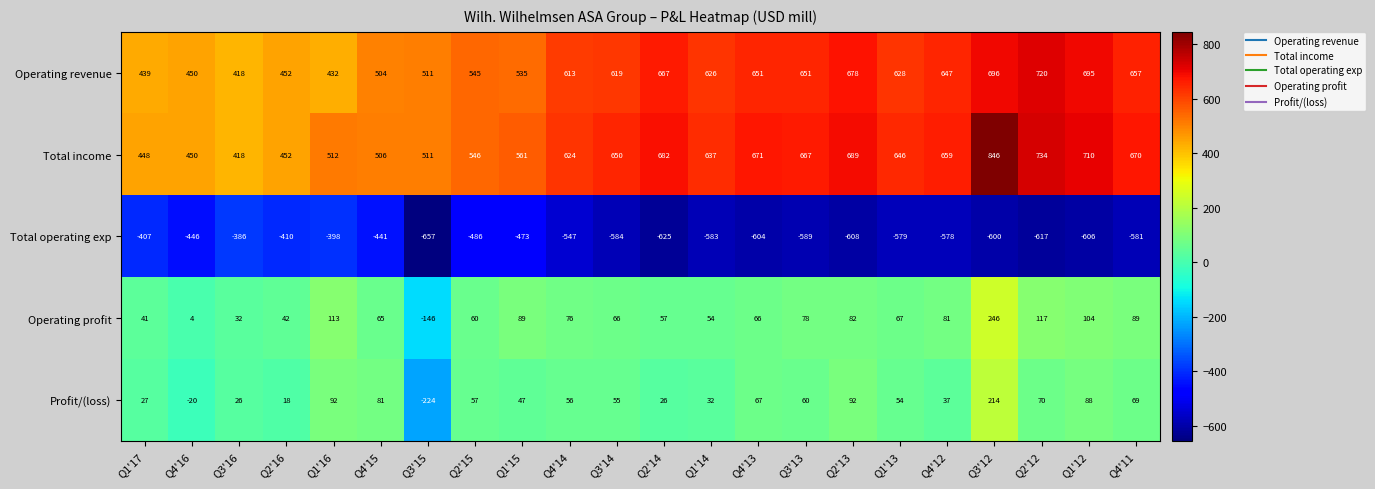

List the series in order of their peak value, lowest first.

Total operating exp, Profit/(loss), Operating profit, Operating revenue, Total income